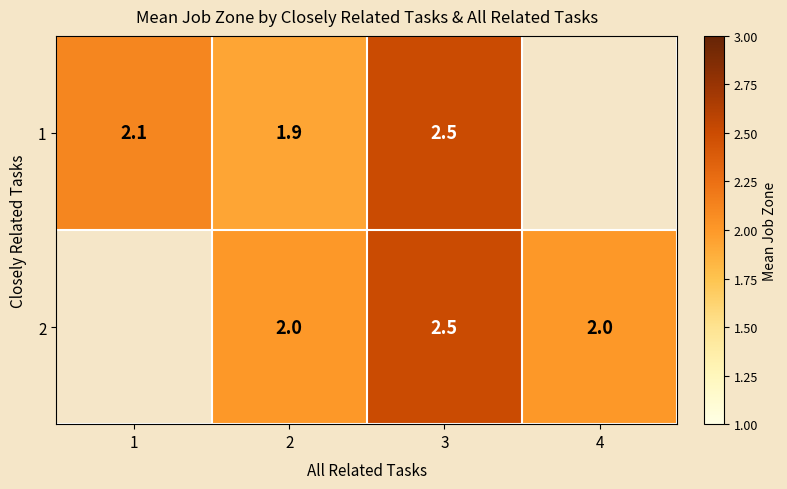

At which category is the sum across all series the highest?

3